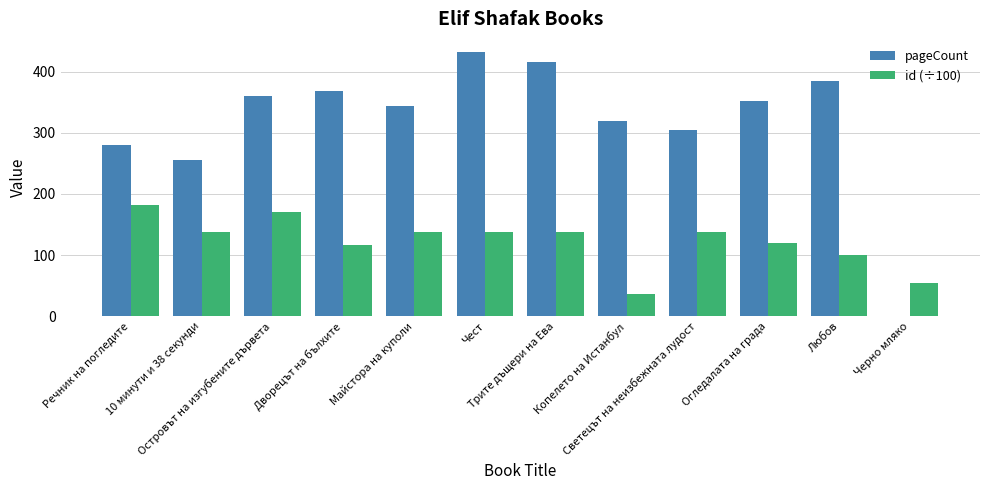

Reading left to right, list all the values displayed in this chart.

pageCount: Речник на погледите=280	10 минути и 38 секунди=256	Островът на изгубените дървета=360	Дворецът на бълхите=368	Майстора на куполи=344	Чест=432	Трите дъщери на Ева=416	Копелето на Истанбул=320	Светецът на неизбежната лудост=304	Огледалата на града=352	Любов=384	Черно мляко=0
id (÷100): Речник на погледите=182	10 минути и 38 секунди=137	Островът на изгубените дървета=171	Дворецът на бълхите=117	Майстора на куполи=137	Чест=137	Трите дъщери на Ева=137	Копелето на Истанбул=36	Светецът на неизбежната лудост=137	Огледалата на града=119	Любов=100	Черно мляко=55